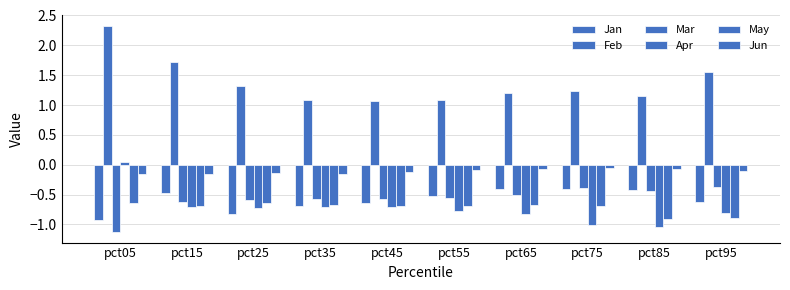

Which label corresponds to the smallest value in the chart?

pct05